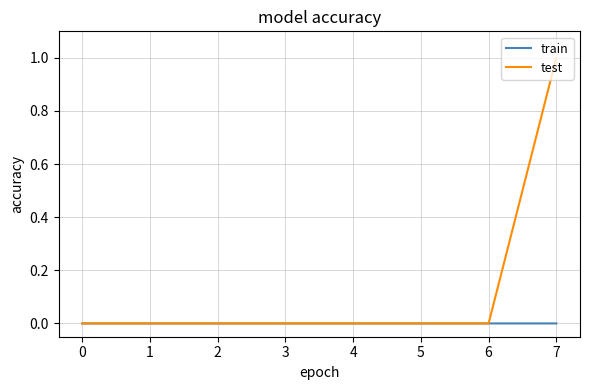

The test series shows 0.0 at 3. True or false?

True